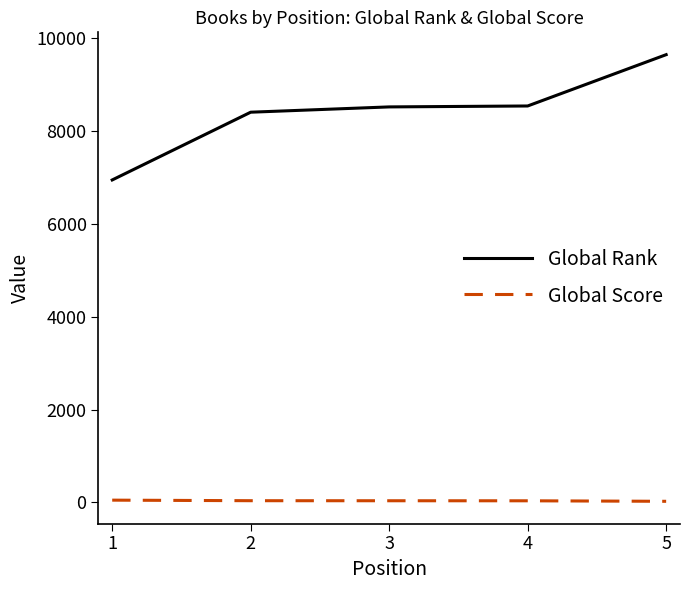

Rank the series by their average value, from lowest to highest.

Global Score, Global Rank